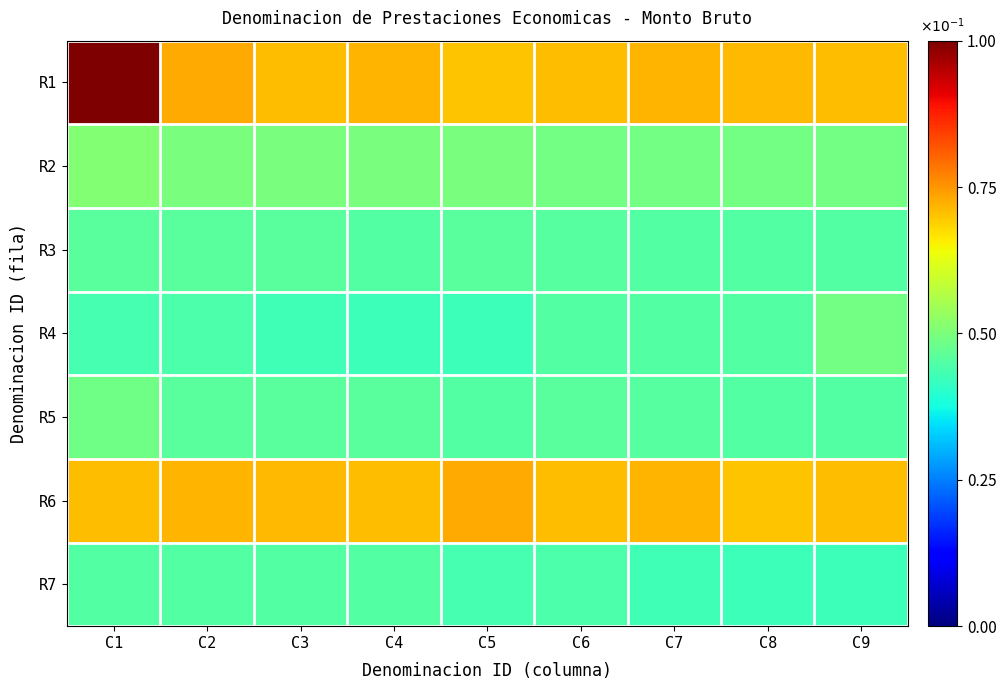

Rank the series by their maximum value, from lowest to highest.

R7, R3, R5, R4, R2, R6, R1